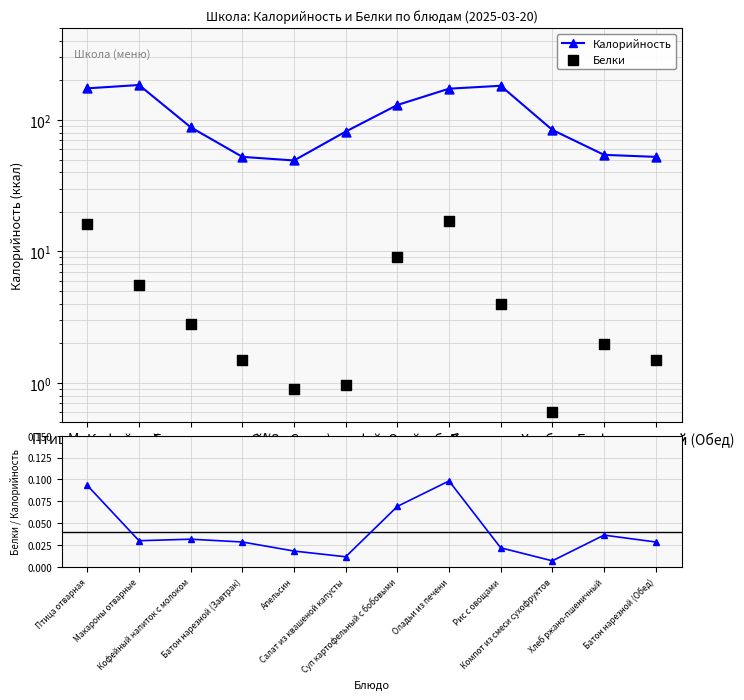

Which series has the largest total across all categories?

Калорийность